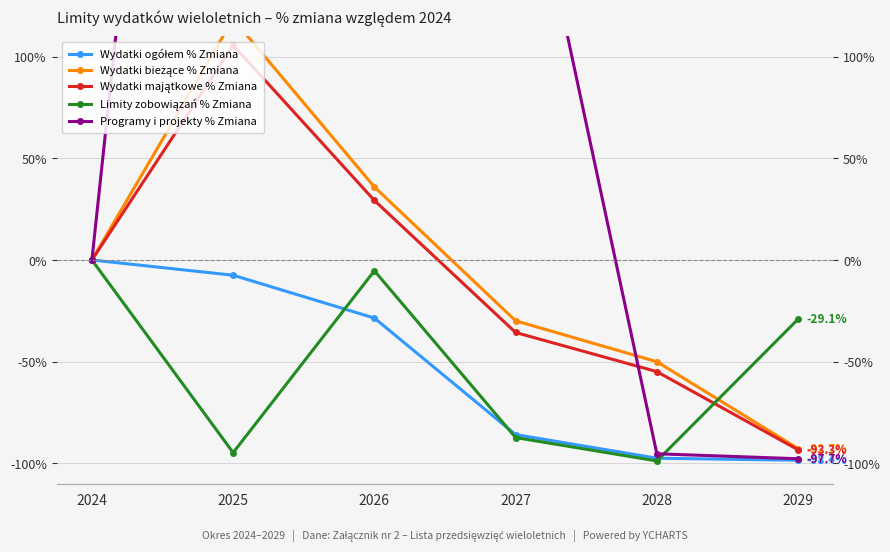

At which label is Programy i projekty % Zmiana closest to 276?

2027